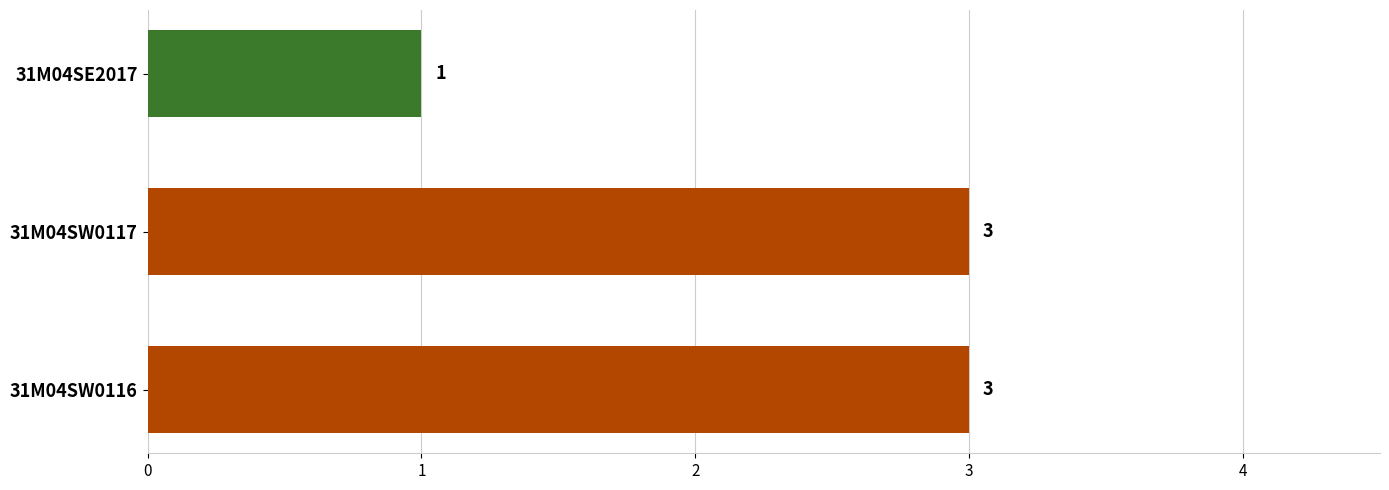

What is the sum of the values at 31M04SE2017 and 31M04SW0116?

4